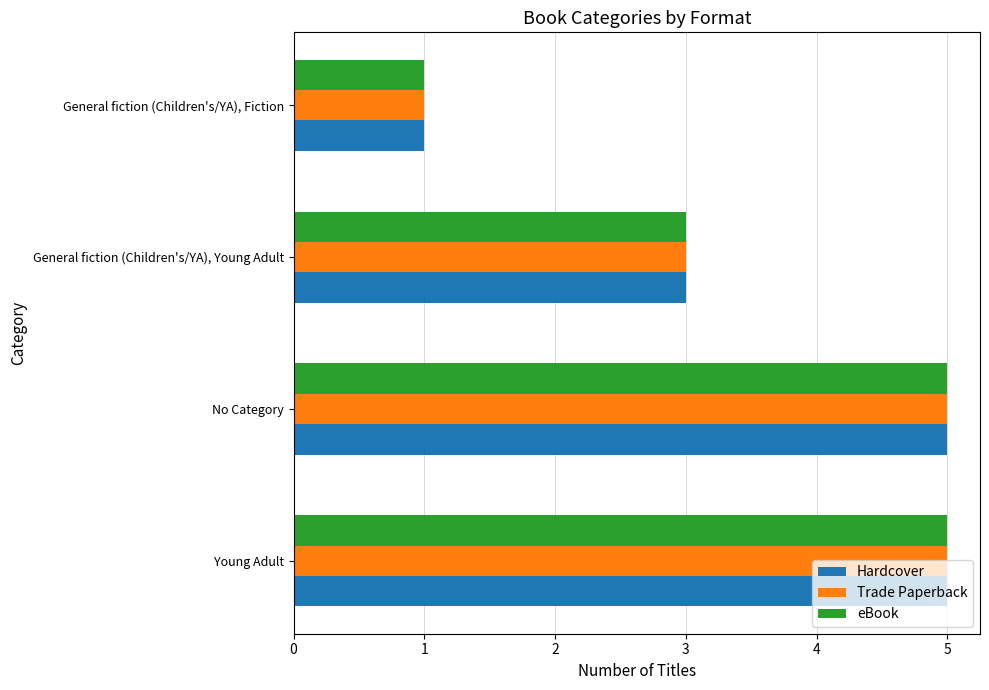

How many categories are shown in the chart?

4